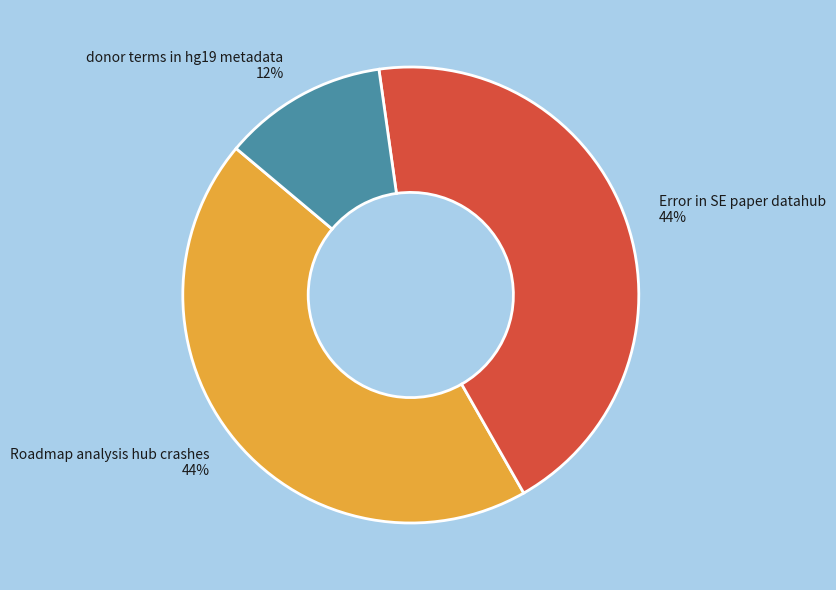

Does any single category account for the majority?

No